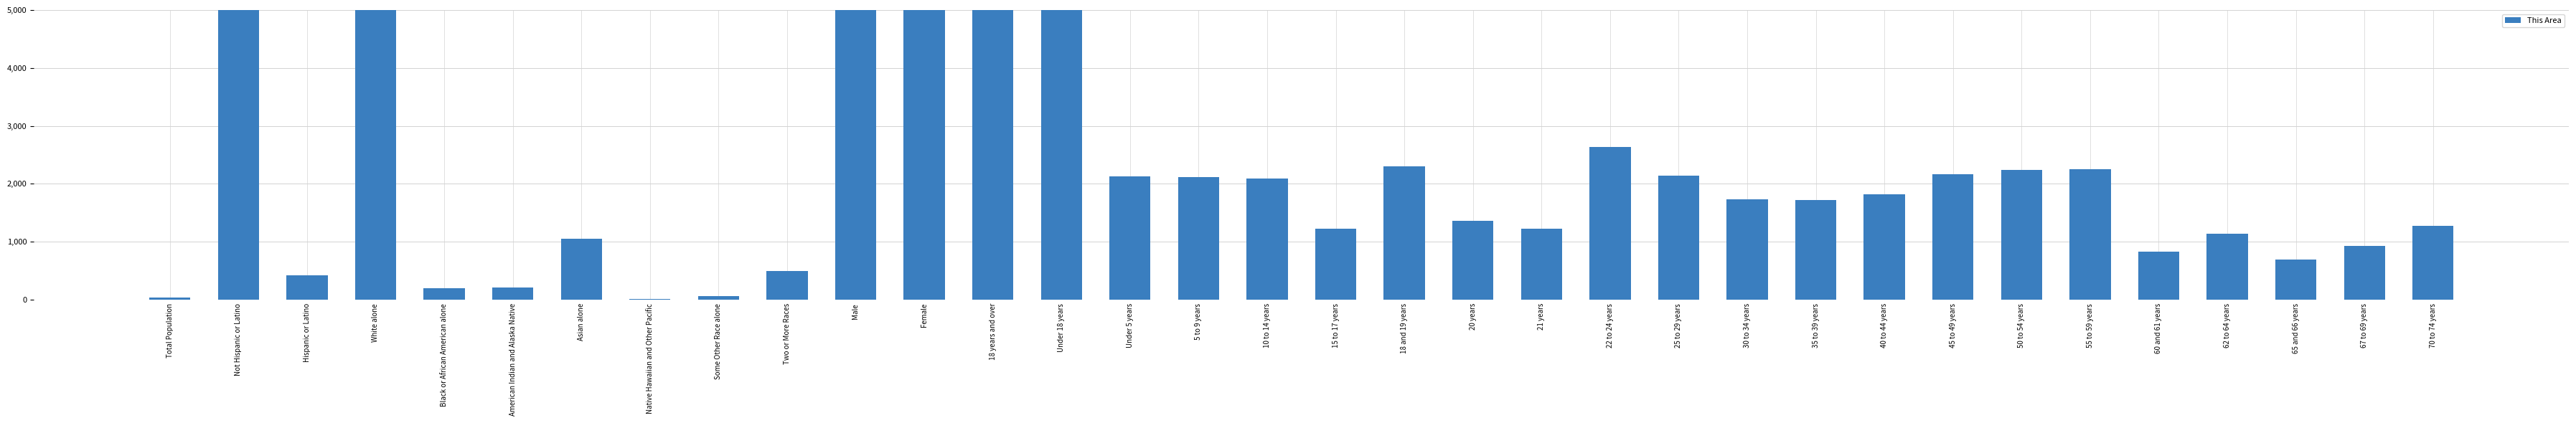

At which label is the value closest to 18115?

Female